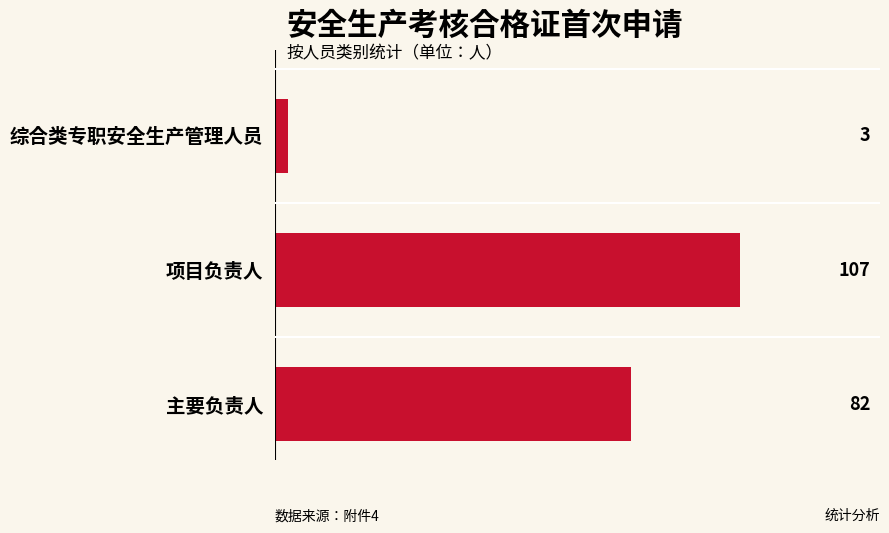

List the labels in order of value, largest first.

项目负责人, 主要负责人, 综合类专职安全生产管理人员